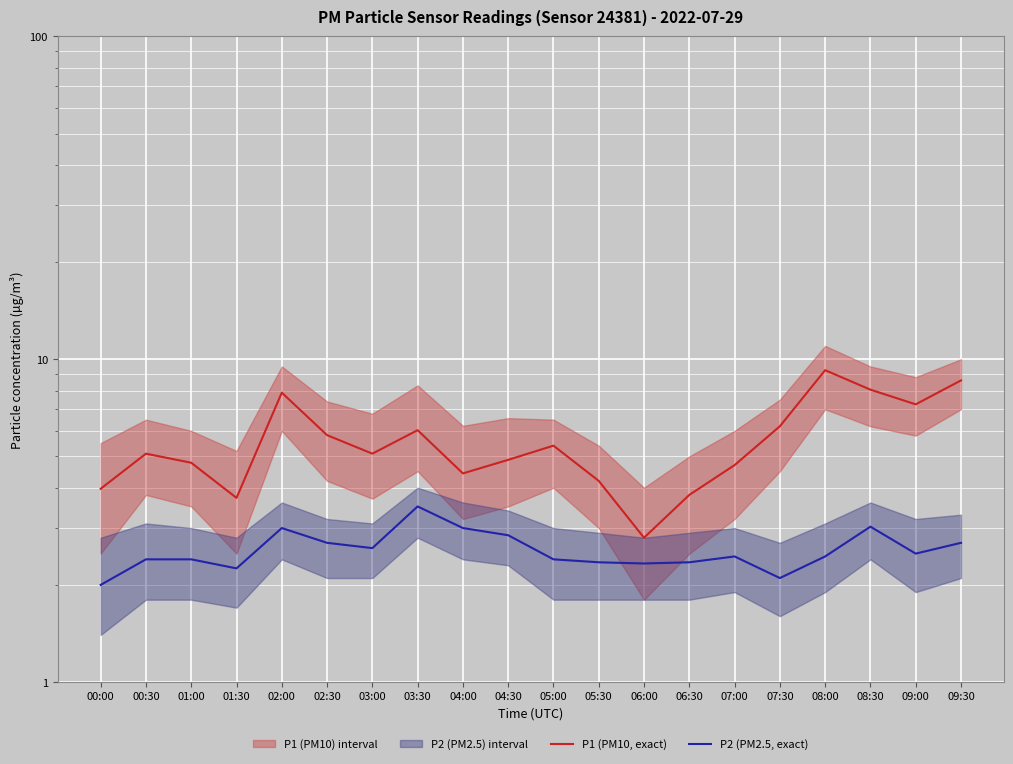

What is the difference between the P1 (PM10, exact) values at 04:30 and 01:00?

0.1